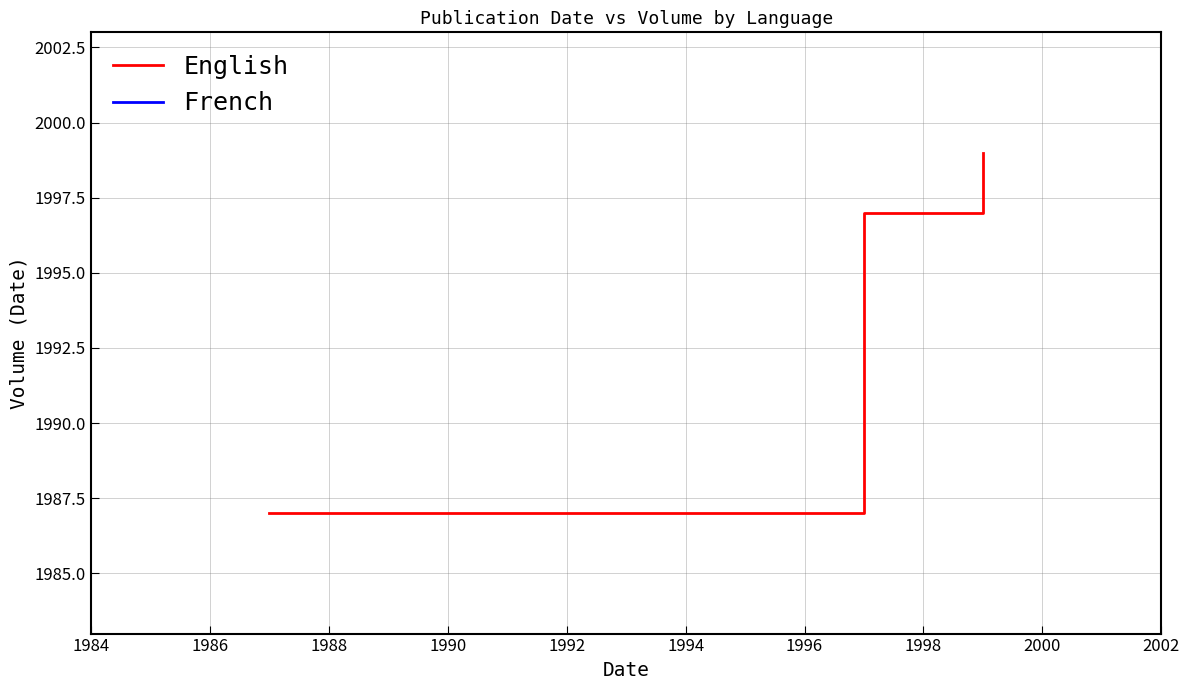

Reading left to right, list all the values displayed in this chart.

1987	1997	1999